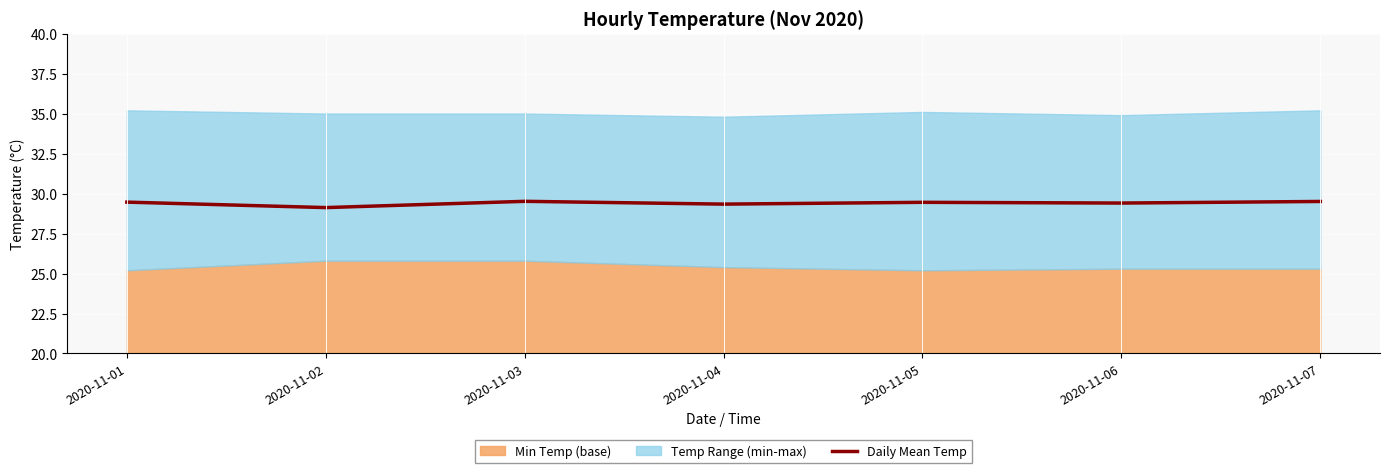

What is the difference between the second highest and minimum values?

0.4